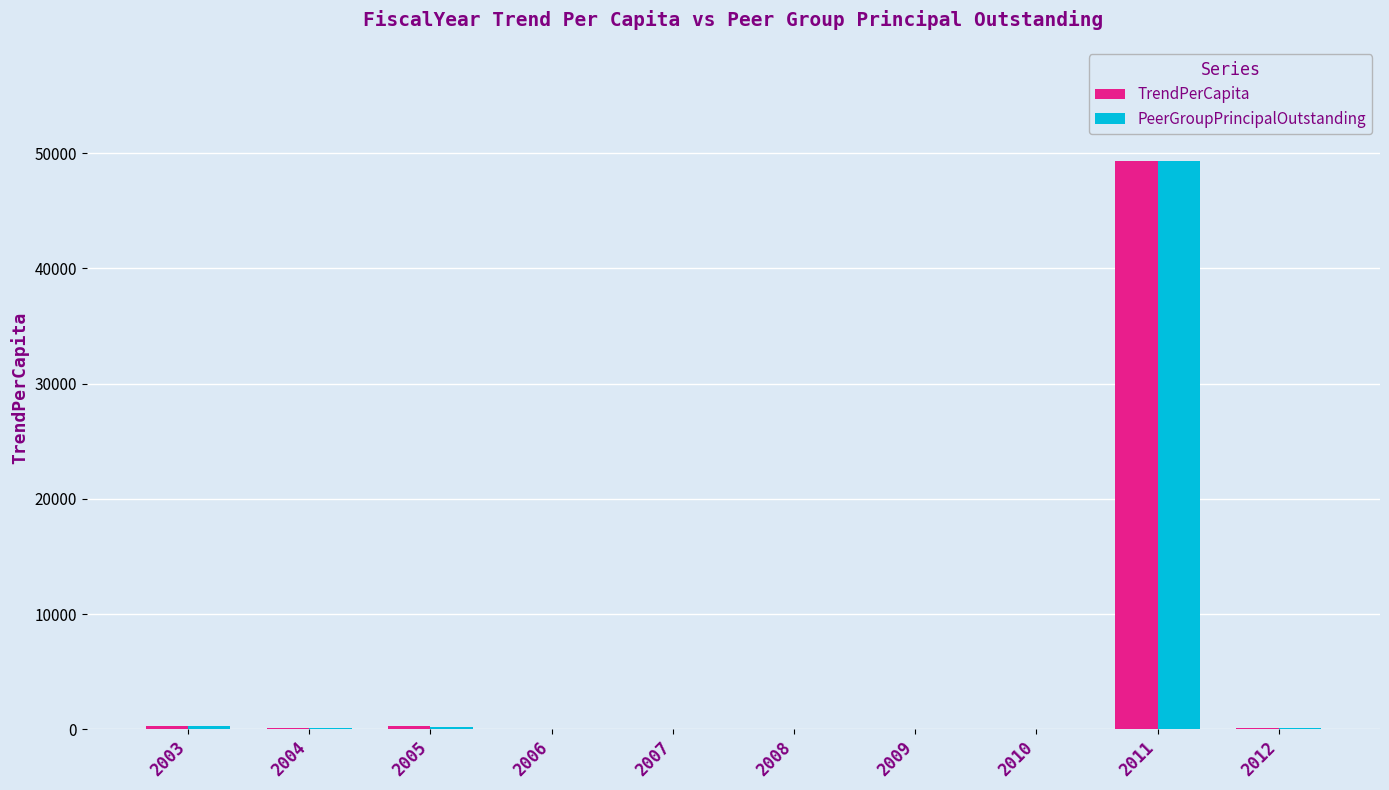

What is the sum of the PeerGroupPrincipalOutstanding values at 2008 and 2011?

49346.1